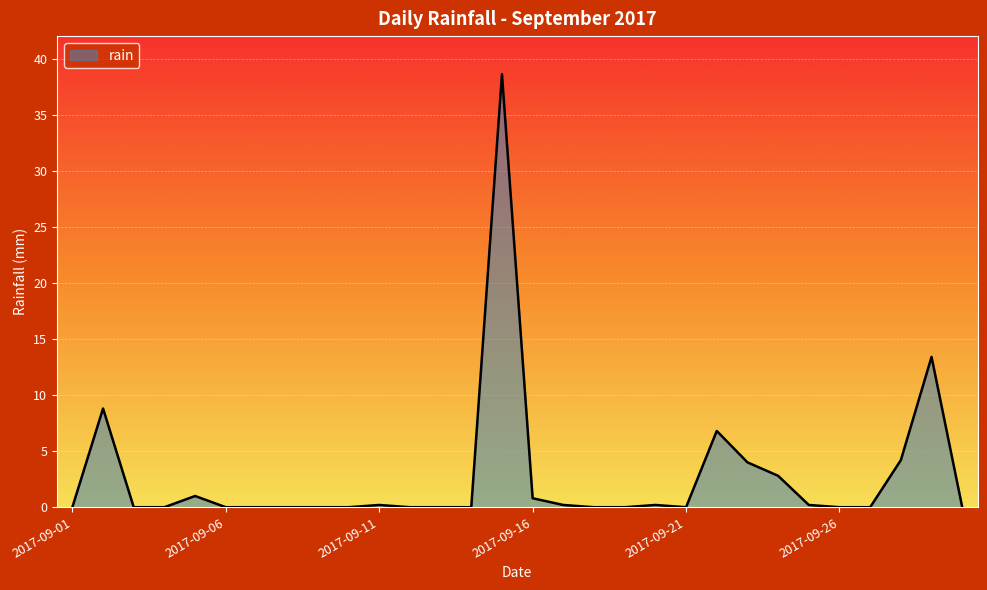

What is the difference between the maximum and minimum values?

38.6